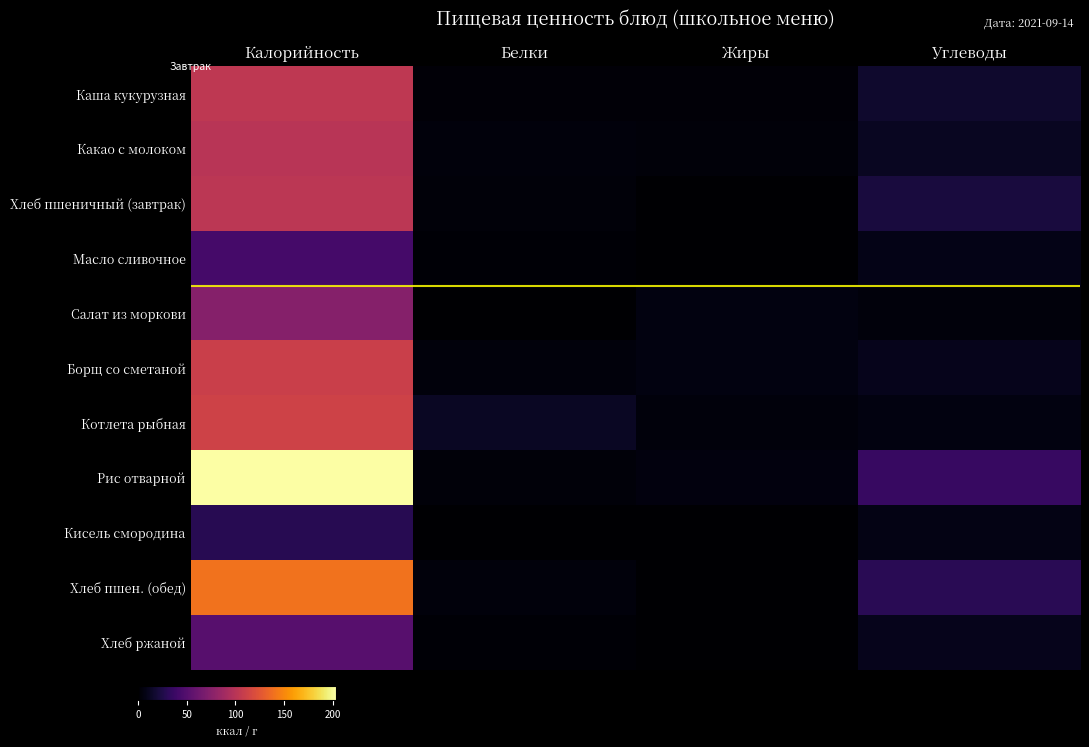

Rank the series at Калорийность from highest to lowest value.

Рис отварной, Хлеб пшен. (обед), Котлета рыбная, Борщ со сметаной, Каша кукурузная, Хлеб пшеничный (завтрак), Какао с молоком, Салат из моркови, Хлеб ржаной, Масло сливочное, Кисель смородина